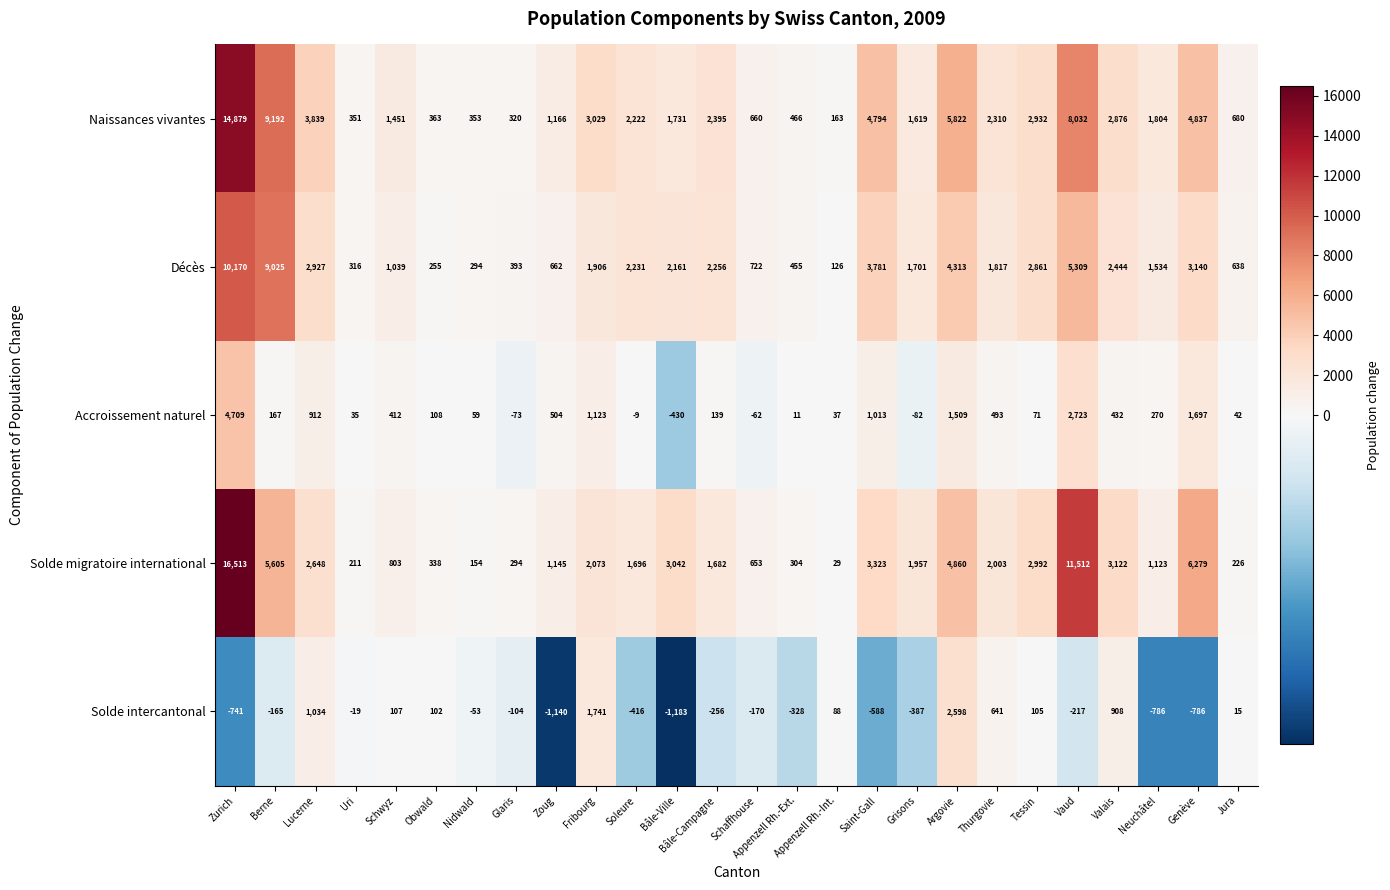

What is the difference between the maximum and minimum values in the Naissances vivantes series?

14716